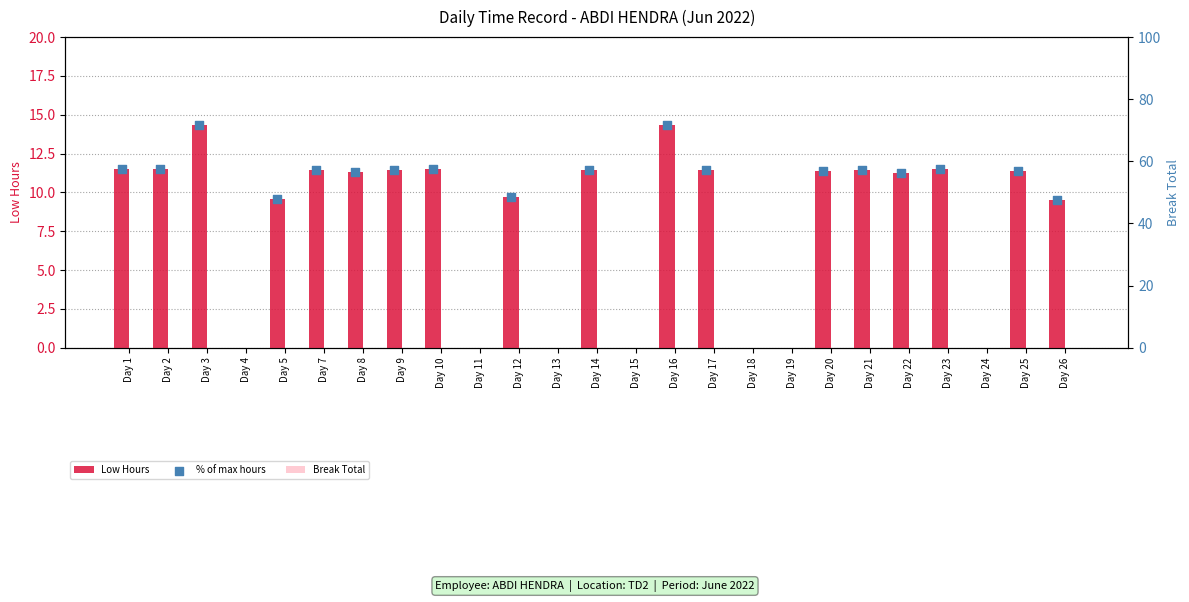

At how many categories does at least one series exceed 53?

15